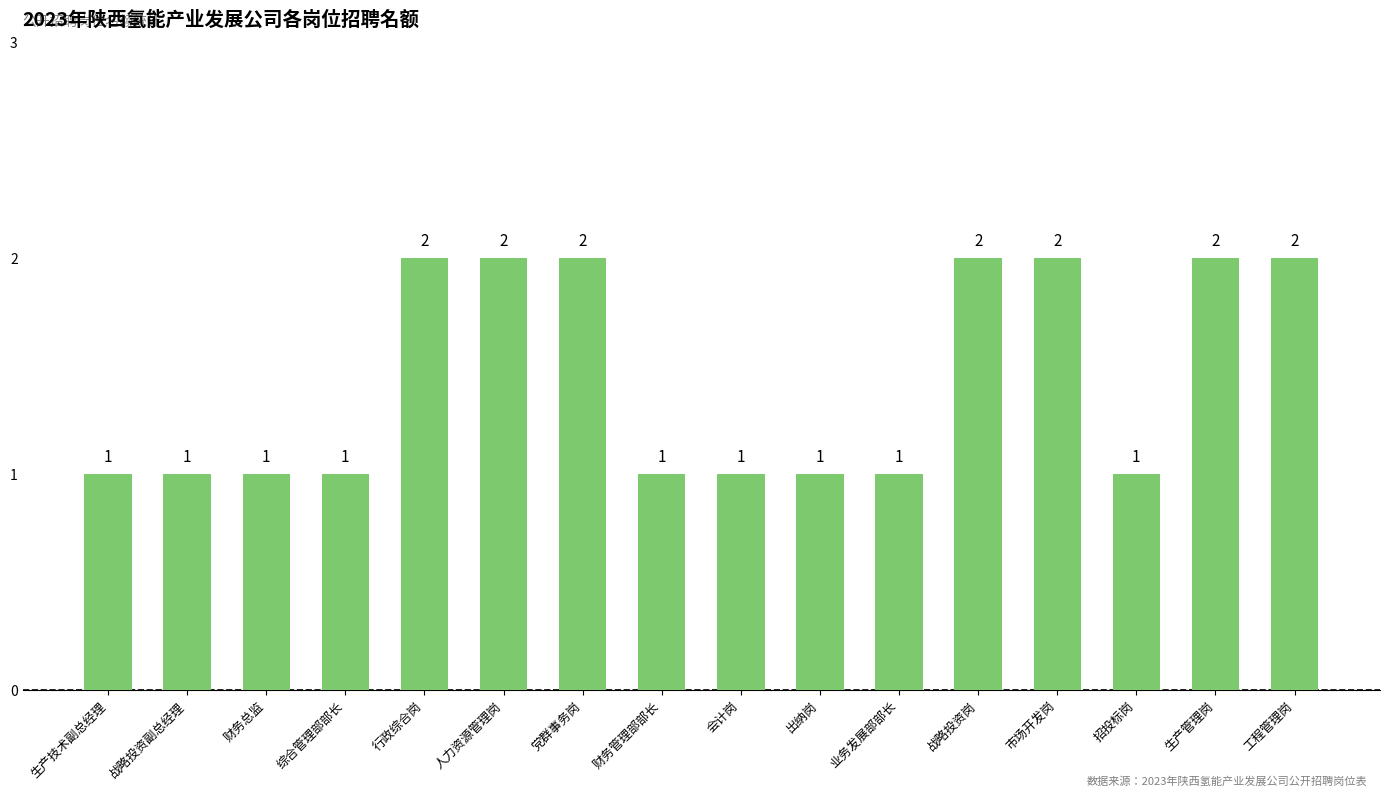

What position from the right is 党群事务岗?

10